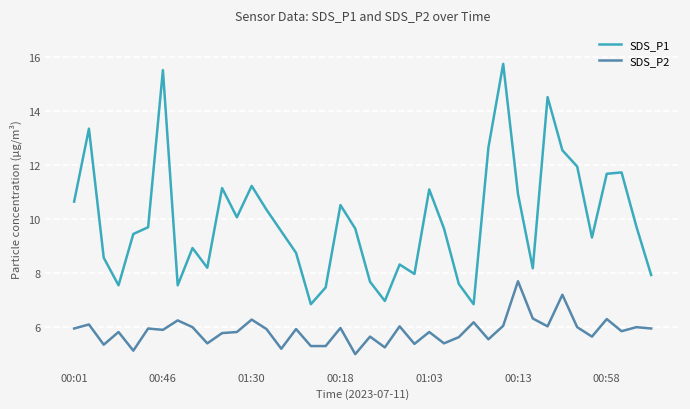

What is the lowest value of the SDS_P2 series?

5.0